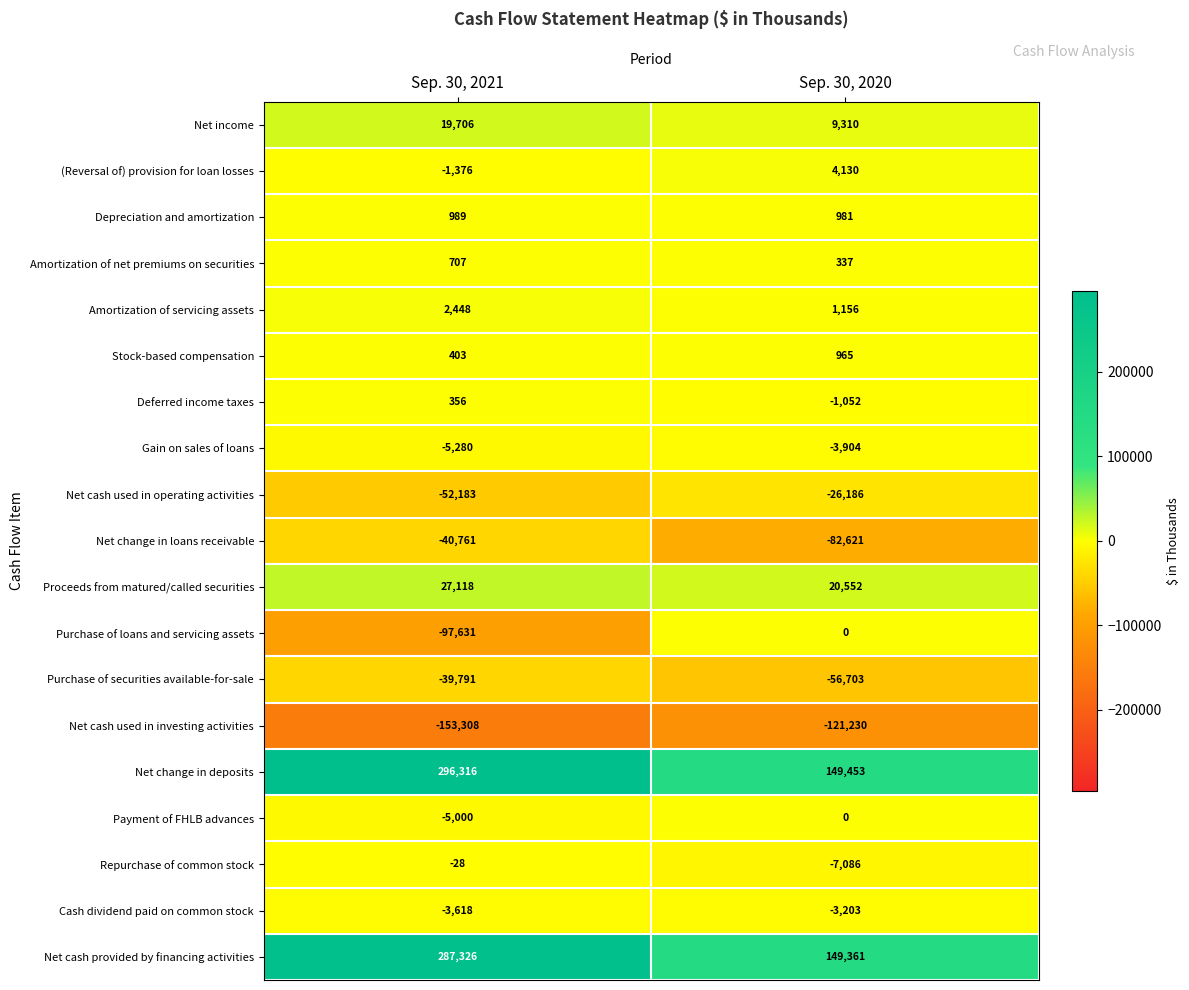

Between Sep. 30, 2021 and Sep. 30, 2020, which series saw the biggest shift?

Net change in deposits